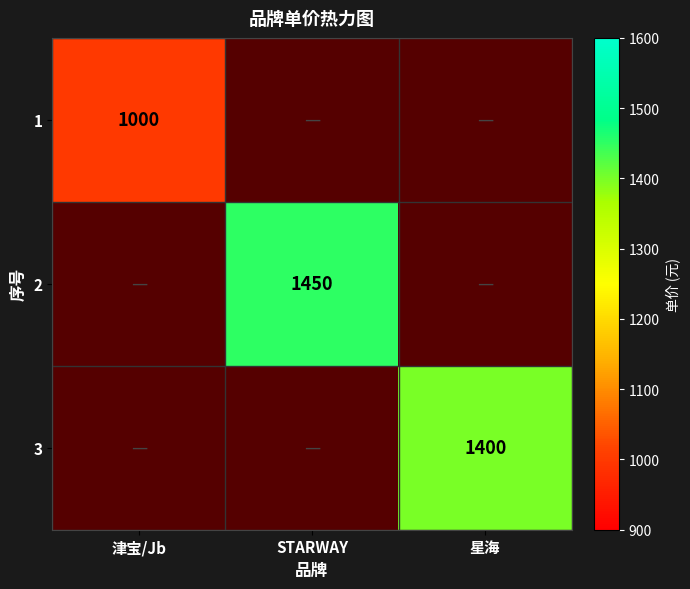

Between 星海 and STARWAY, which is larger?

STARWAY